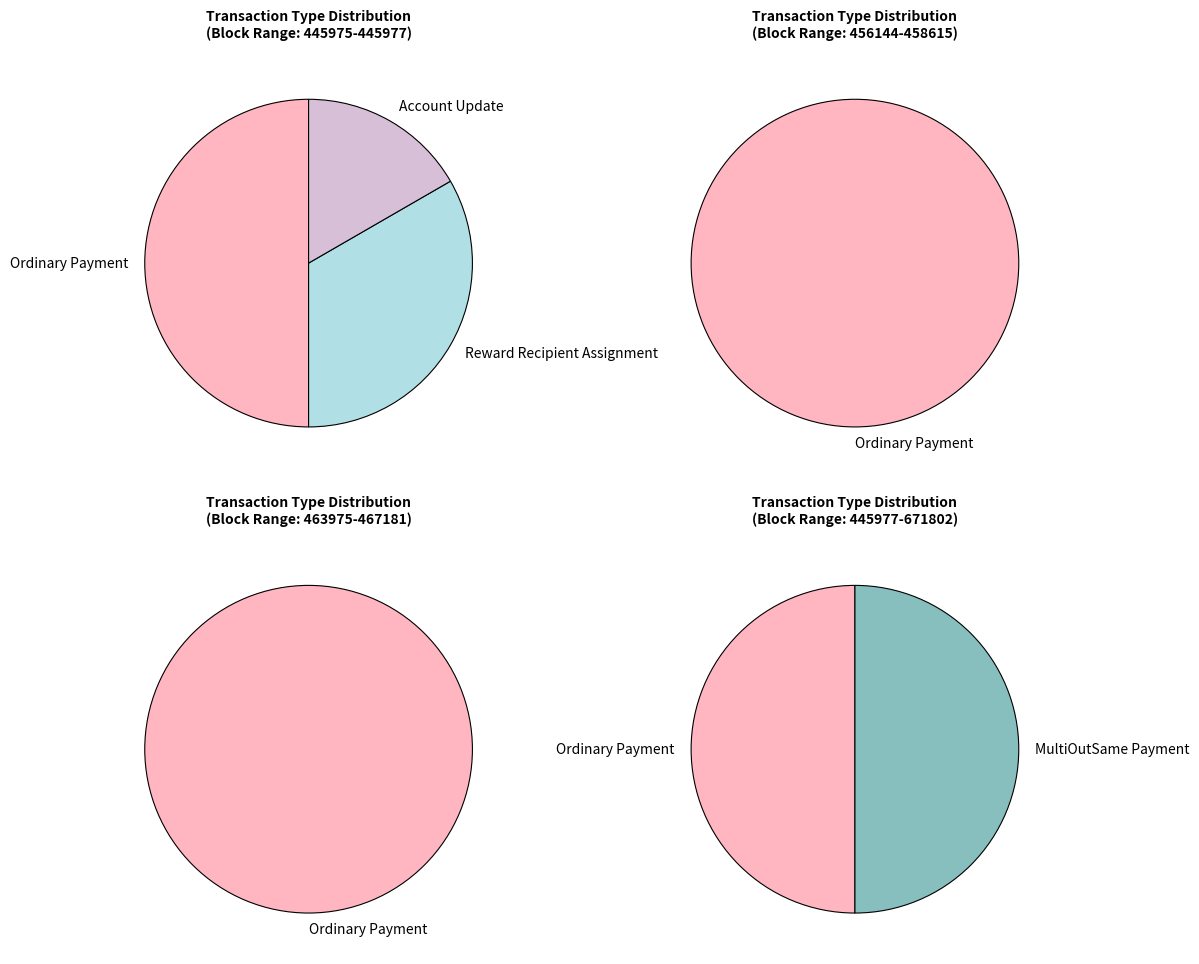

Is the sum of Reward Recipient Assignment and MultiOutSame Payment greater than half?

No